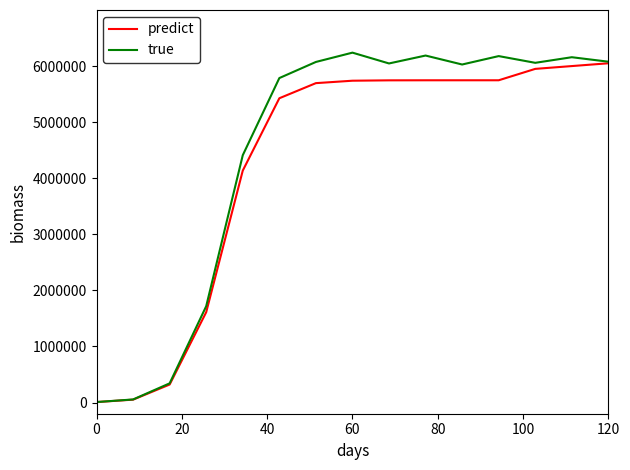

What is the maximum value for true?

6239459.2